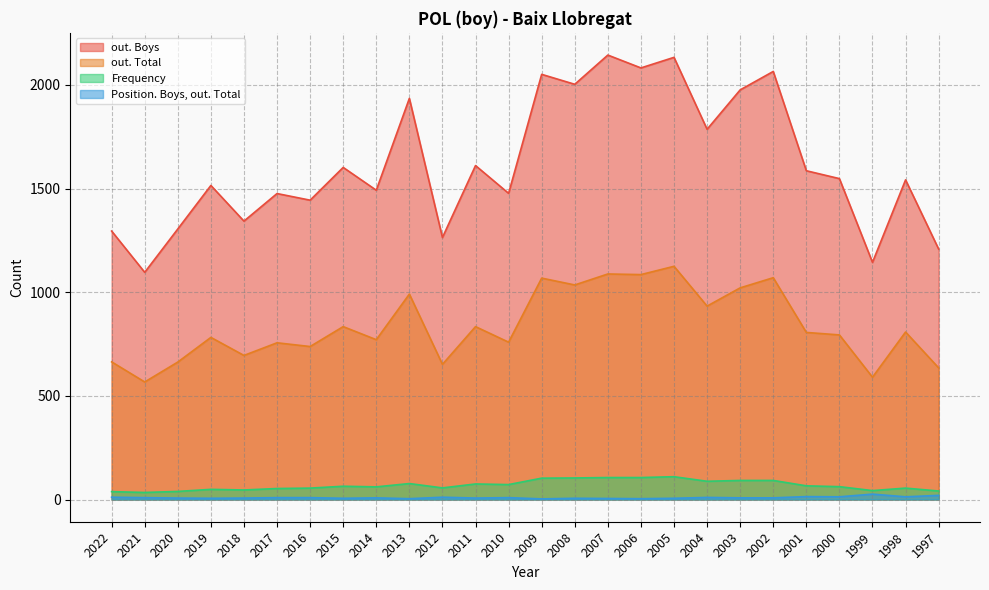

At which label does Position. Boys, out. Total first exceed 8?

2022